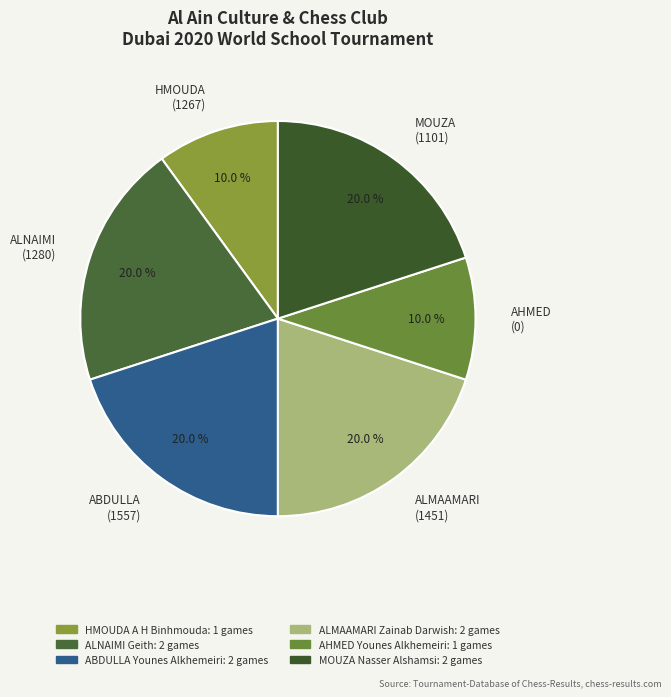

Approximately how many times larger is the value at AHMED (0) compared to ALNAIMI (1280)?

0.5